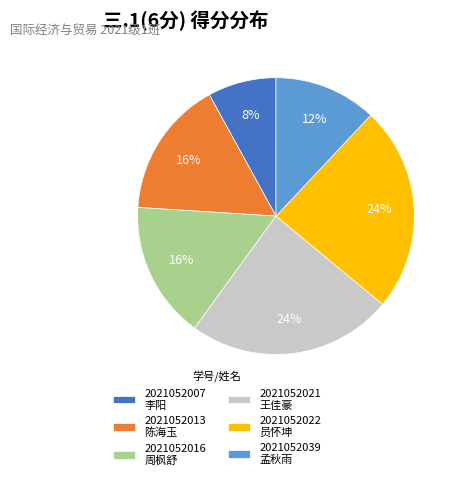

Does any single category account for the majority?

No